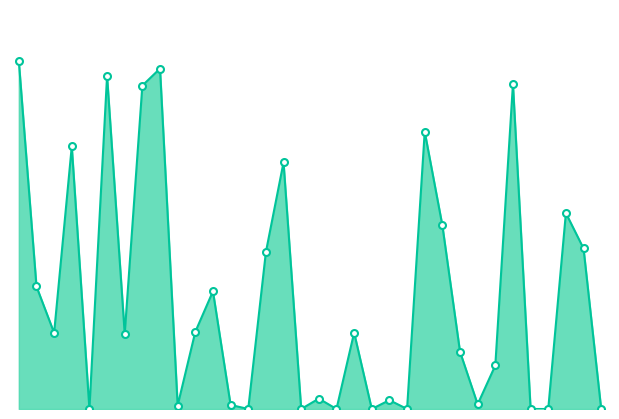

Reading right to left, what are all the values shown in this chart?

34=0.0	33=12370.0	32=15099.0	31=0.0	30=0.0	29=25039.0	28=3358.0	27=361.1	26=4415.8	25=14149.7	24=21373.7	23=0.0	22=682.7	21=0.0	20=5882.4	19=0.0	18=800.9	17=0.0	16=19006.8	15=12093.2	14=0.0	13=315.9	12=9067.8	11=5948.2	10=267.5	9=26236.6	8=24924.8	7=5799.2	6=25666.2	5=0.0	4=20236.6	3=5865.7	2=9441.4	1=26806.9